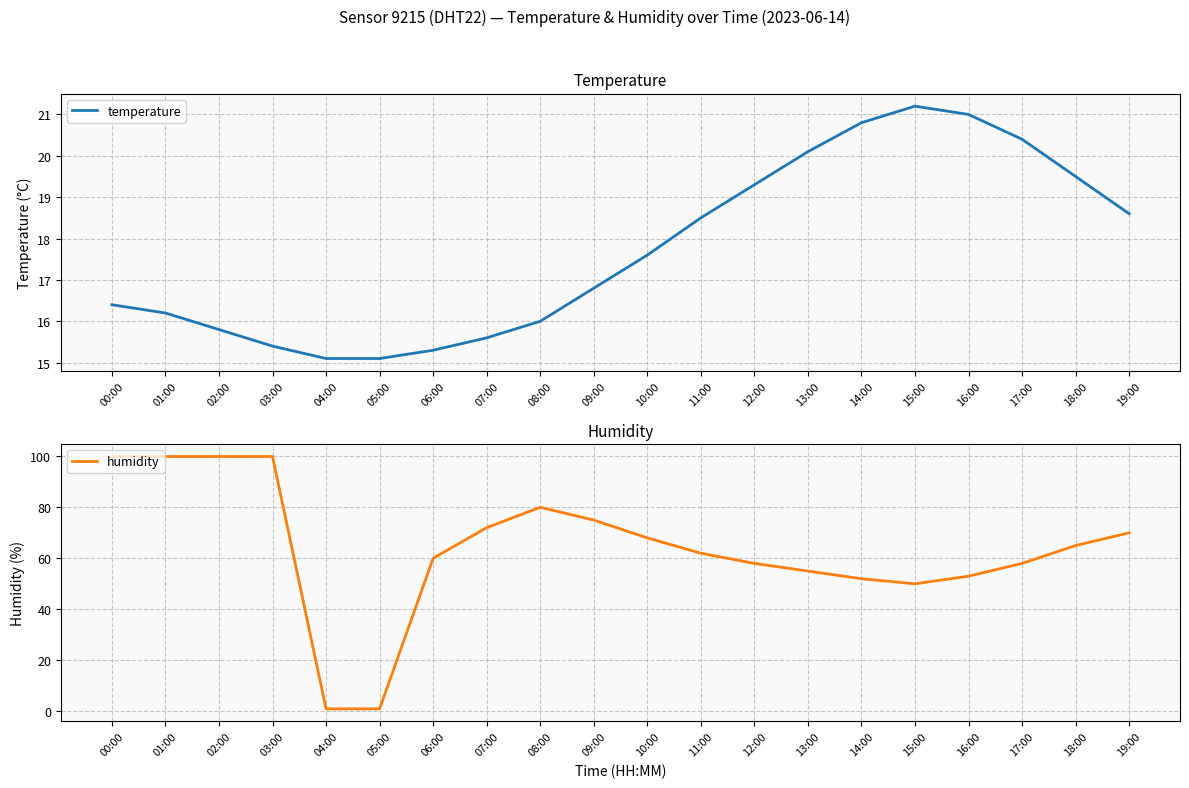

Which series changed the most between 03:00 and 12:00?

humidity